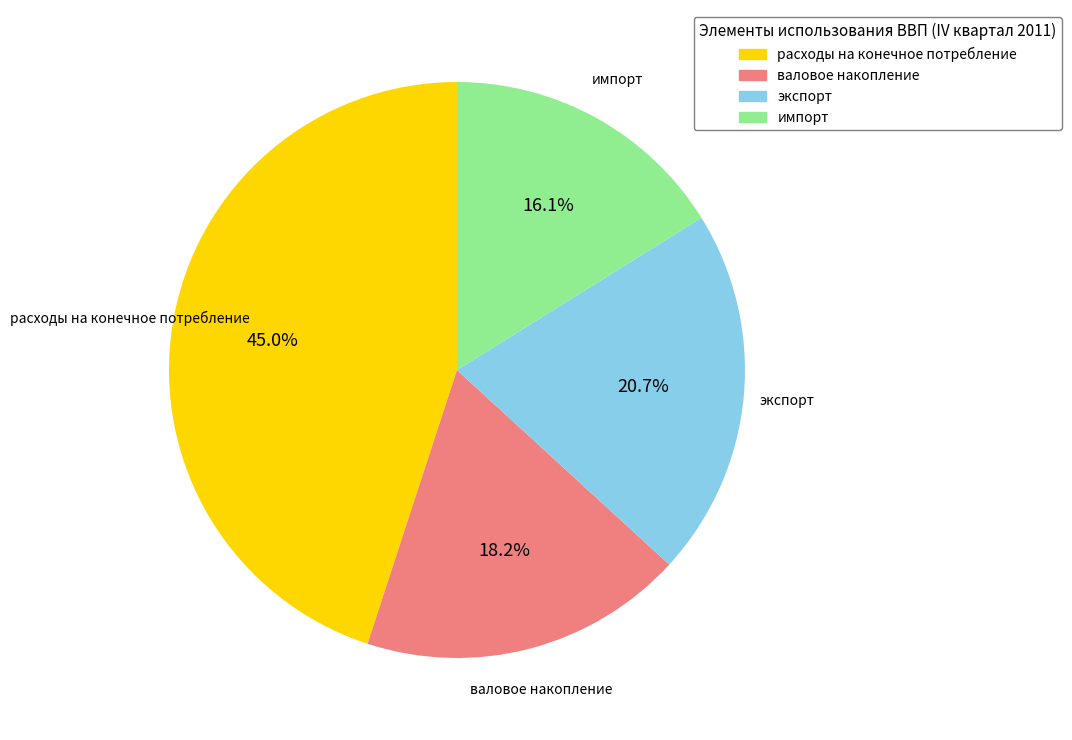

The валовое накопление slice represents 18% of the pie. True or false?

True